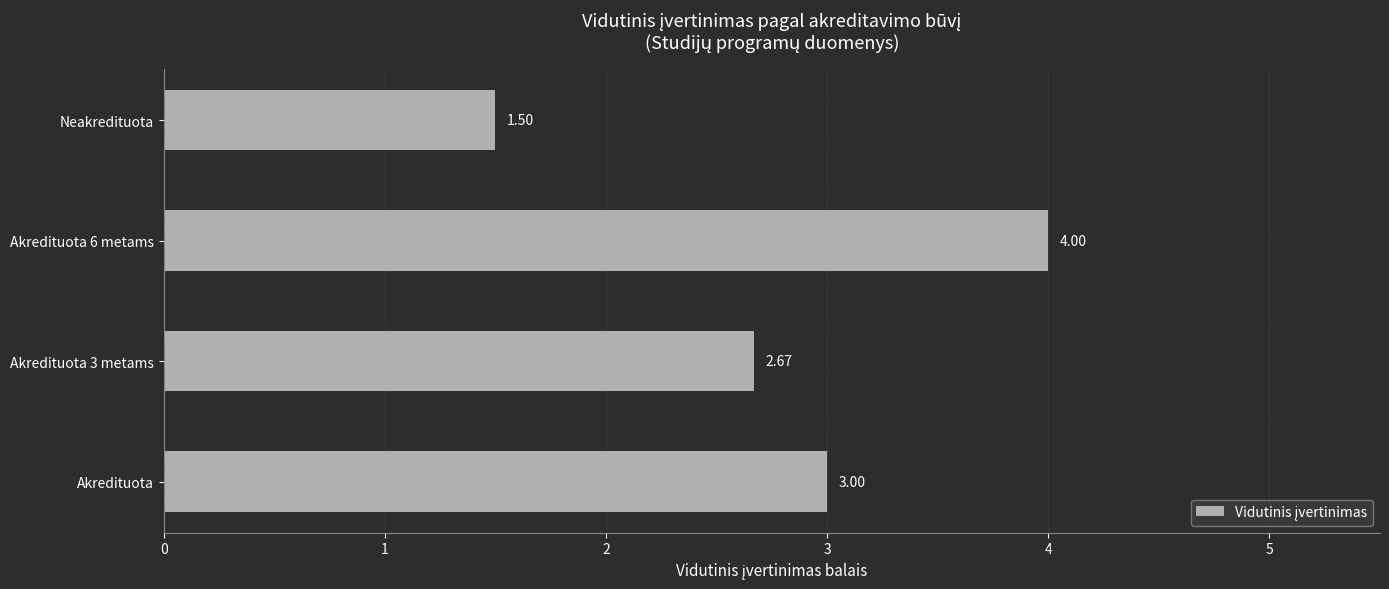

What is the sum of all values?

11.2